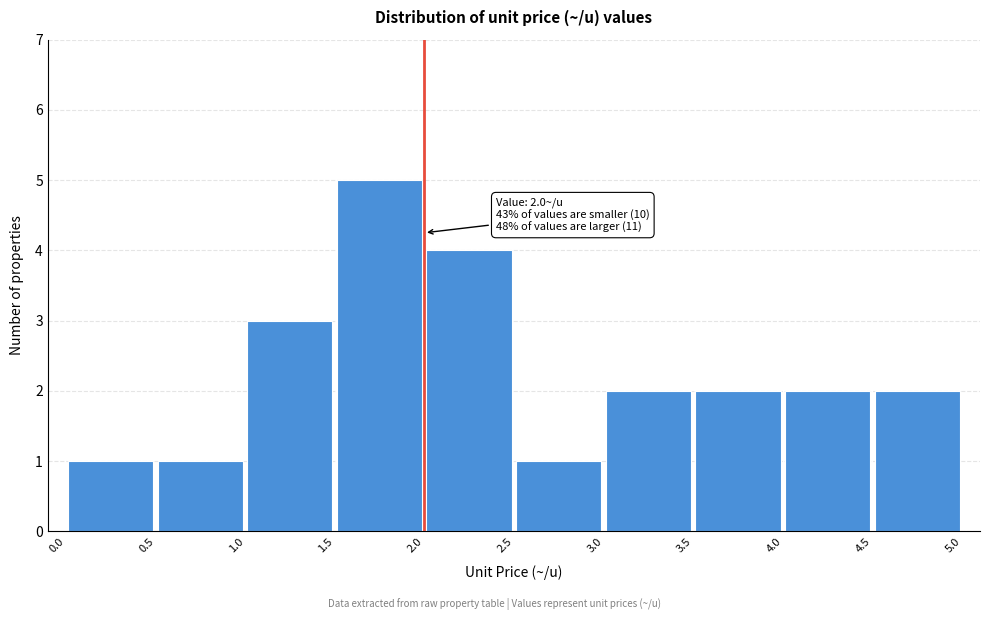

Which range on the x-axis has the tallest bar?

1.5 to 2.0